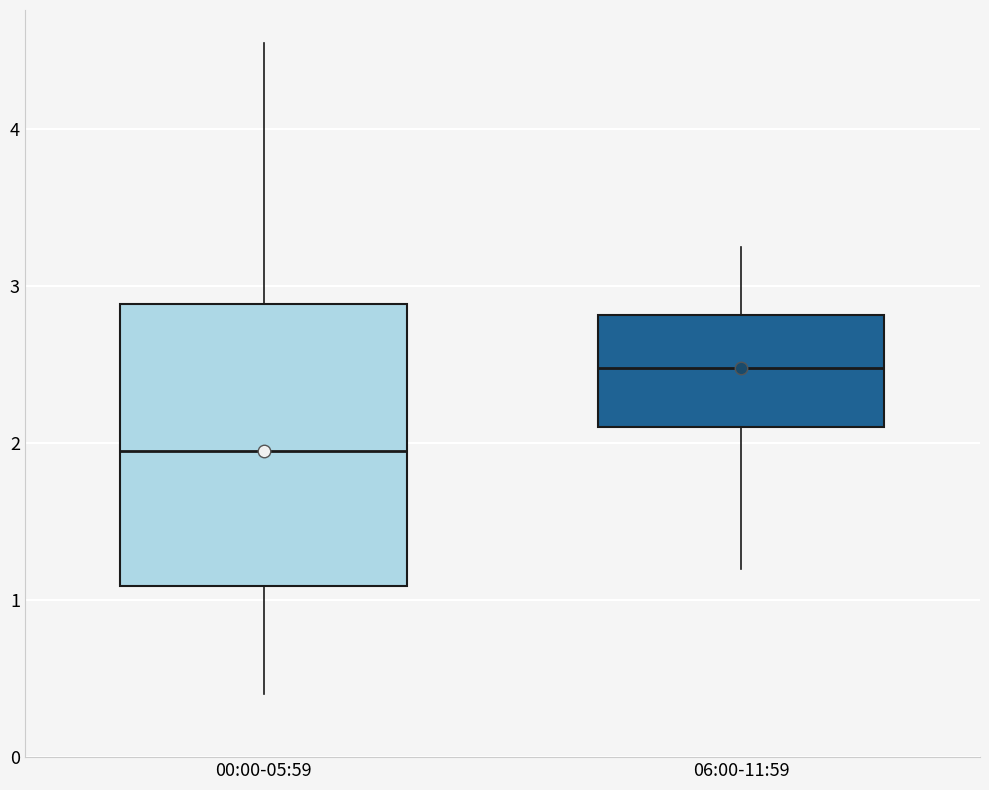

Where is the upper edge of the box for 00:00-05:59 on the y-axis? The values are not printed on the chart, so give them approximately, as read against the axis.

2.9